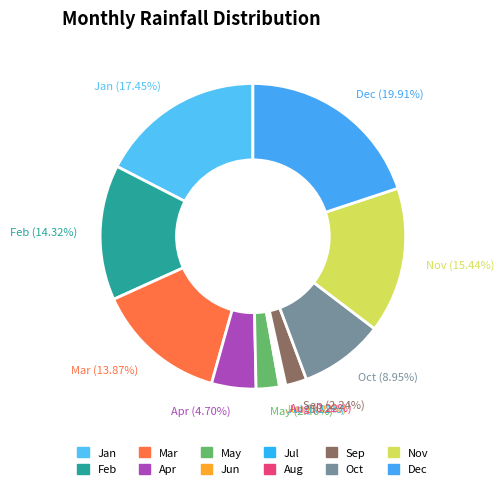

Is there any slice that represents more than half of the pie?

No